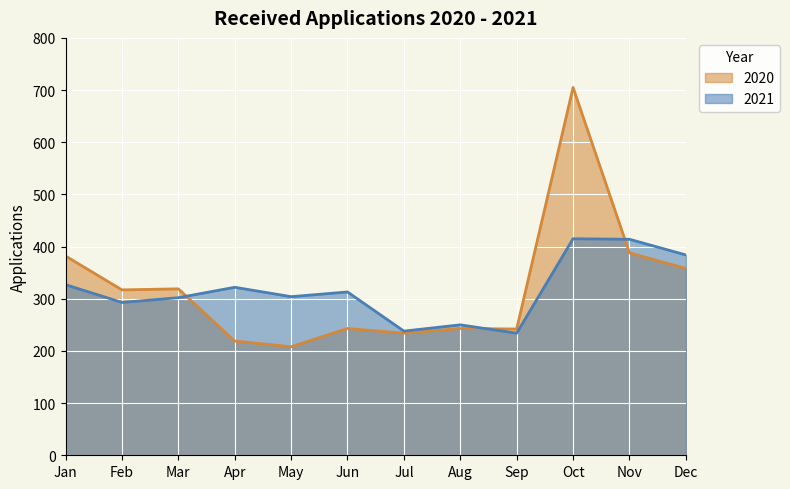

What is the difference between the highest and lowest values at Jul?

4